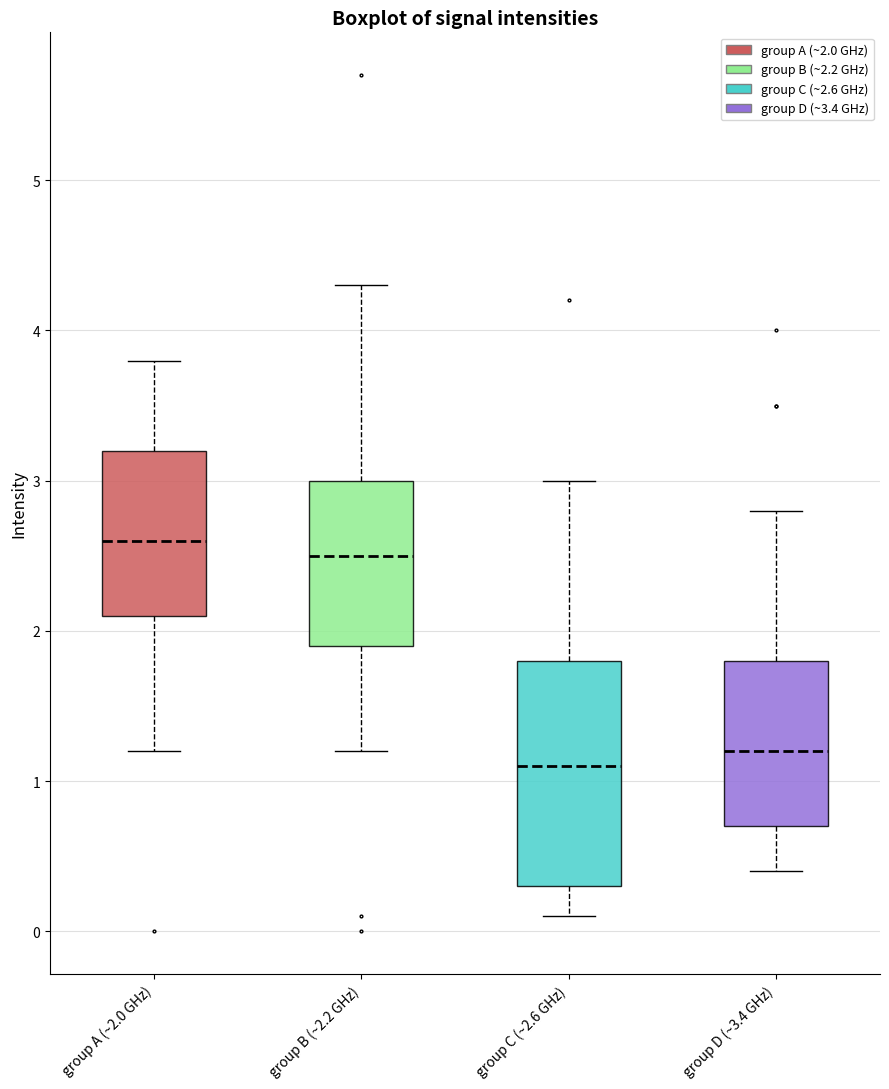

Reading left to right, read every box against the y-axis: the position of its median line, the range the box covers, and the ends of its whiskers. The values are not printed on the chart, so give them approximately, as read against the axis.

group A (~2.0 GHz): median 2.6, box 2.1 to 3.2, whiskers 1.2 to 3.8
group B (~2.2 GHz): median 2.5, box 1.9 to 3.0, whiskers 1.2 to 4.3
group C (~2.6 GHz): median 1.1, box 0.3 to 1.8, whiskers 0.1 to 3.0
group D (~3.4 GHz): median 1.2, box 0.7 to 1.8, whiskers 0.4 to 2.8